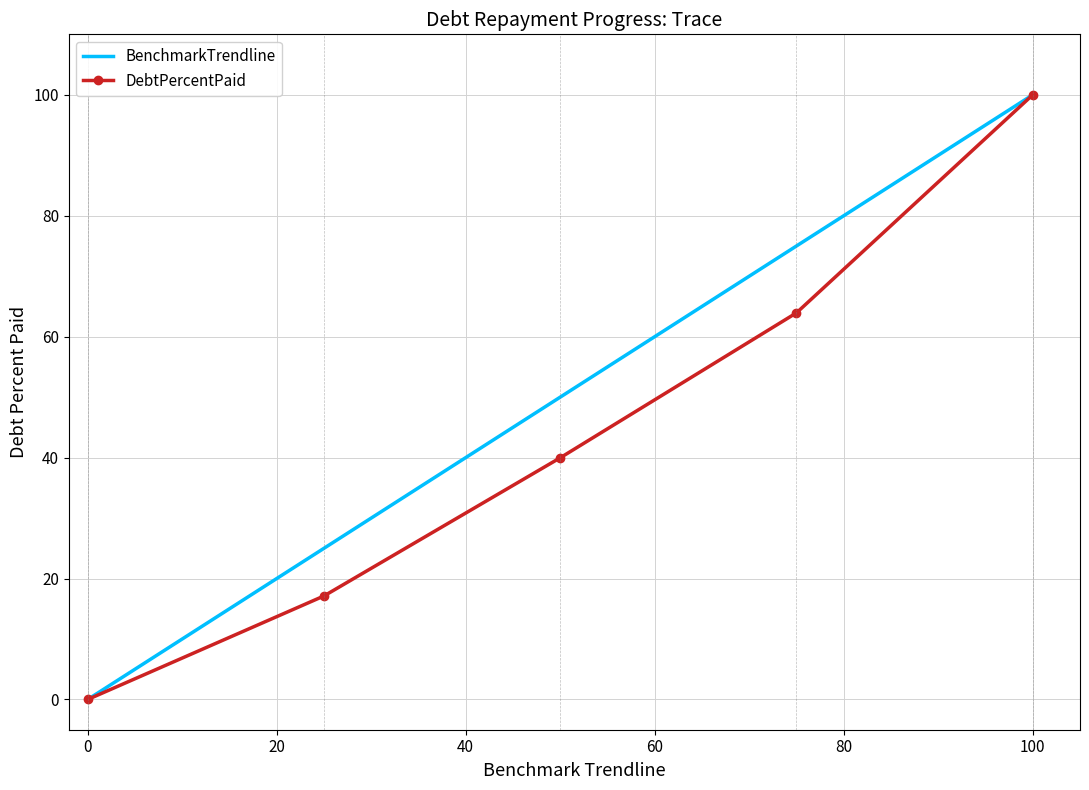

Which series has the largest total across all categories?

BenchmarkTrendline